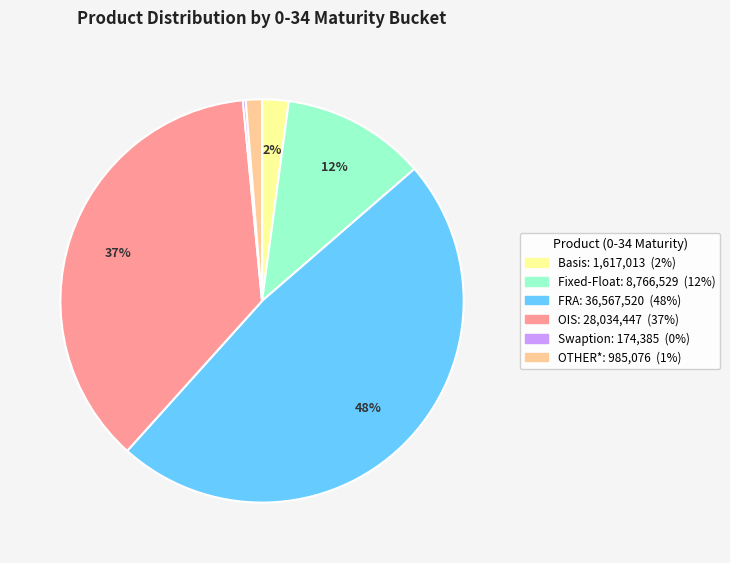

Is there a majority slice in this chart?

No